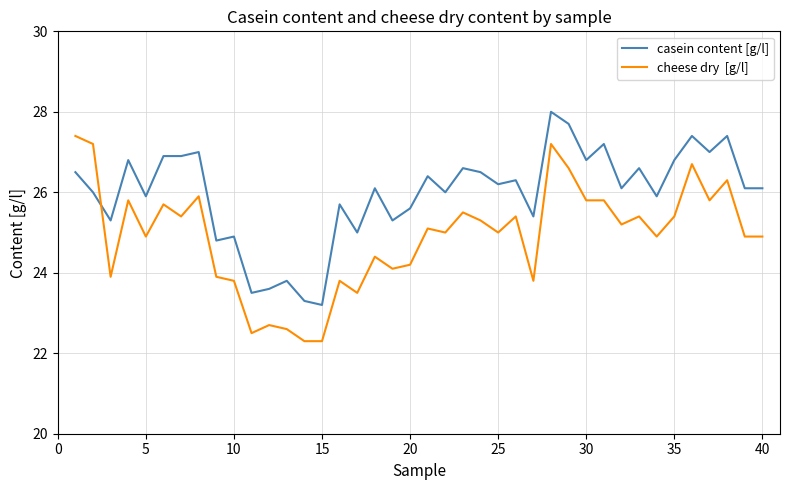

What is the smallest value displayed?

22.3